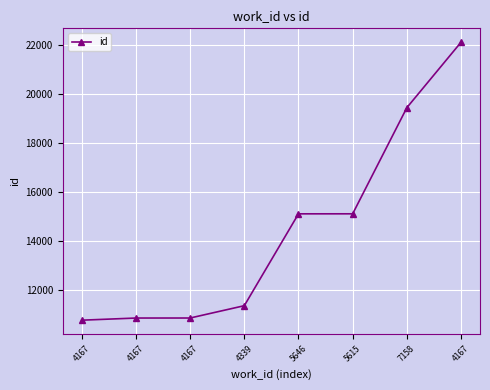

Rank the categories by value from highest to lowest.

4167, 7158, 5615, 5646, 4339, 4167, 4167, 4167